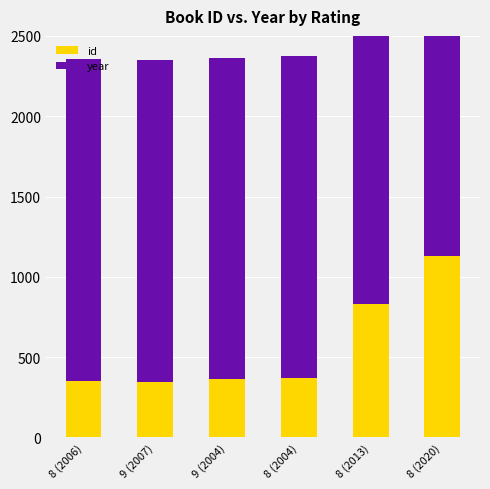

Reading left to right, what are all the values shown in this chart?

id: 353	345	361	371	832	1127
year: 2006	2007	2004	2004	2013	2020